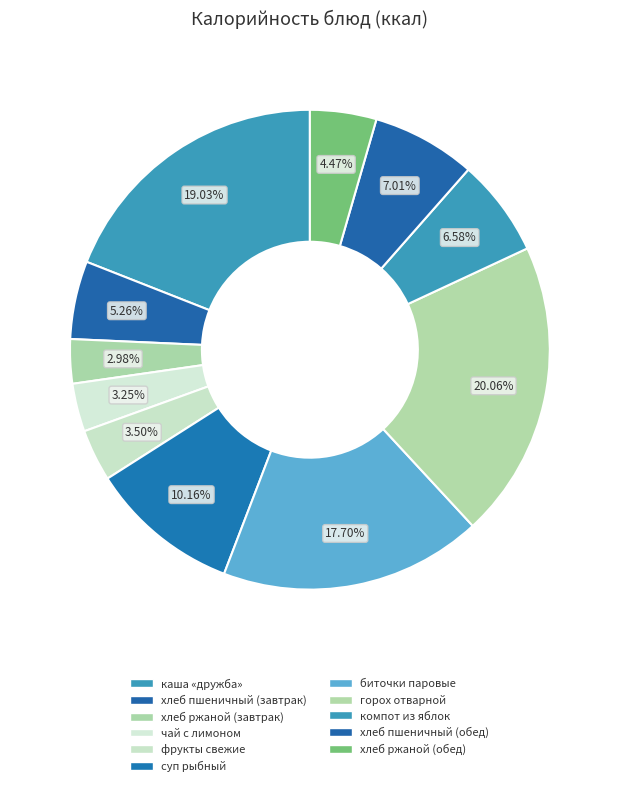

To the nearest percent, what percentage of the pie is хлеб пшеничный (завтрак)?

5%